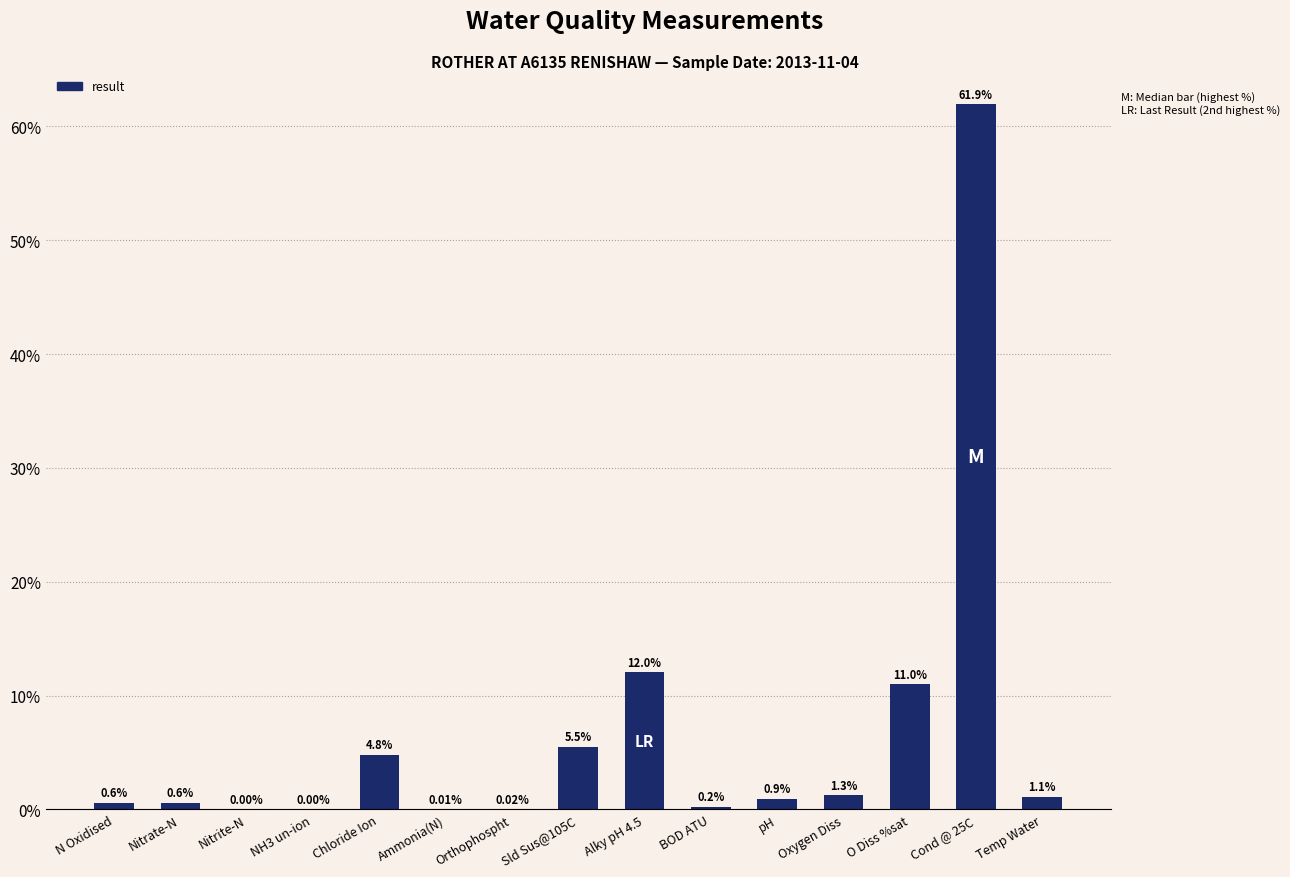

Between Cond @ 25C and N Oxidised, which is larger?

Cond @ 25C